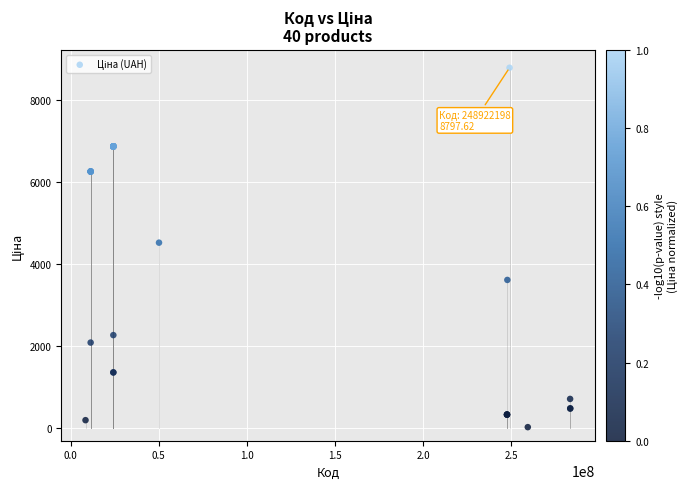

What Y value in the scatter plot is closest to 4414?

4531.4